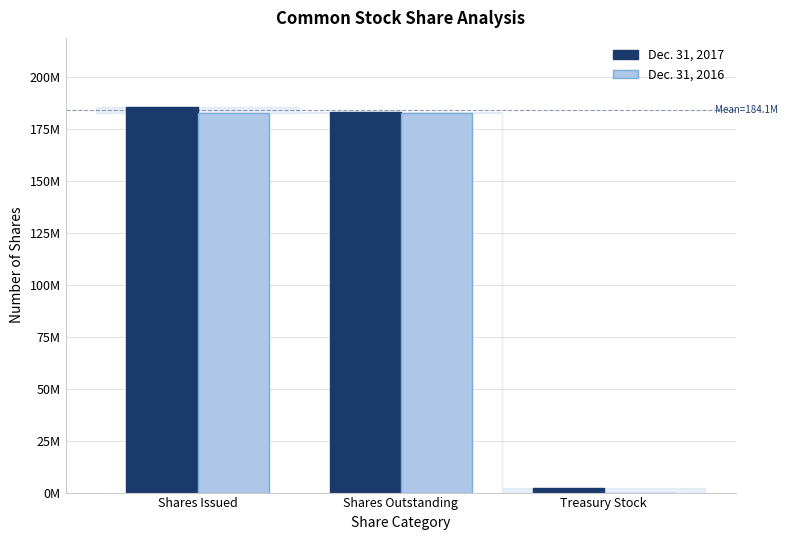

Which has a higher value, Shares Outstanding or Treasury Stock?

Shares Outstanding